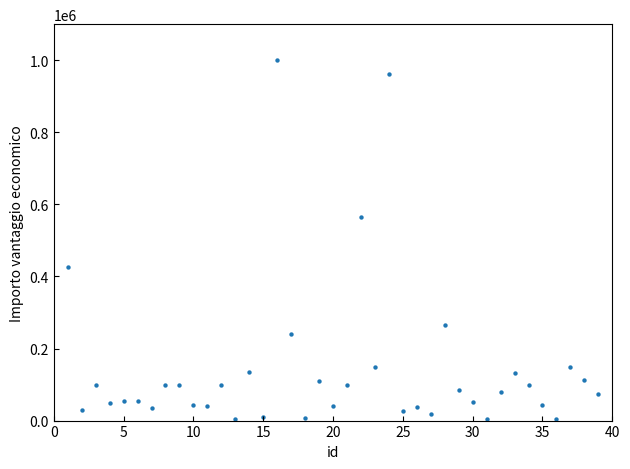

What is the range of Y values (max minus min)?

996828.0